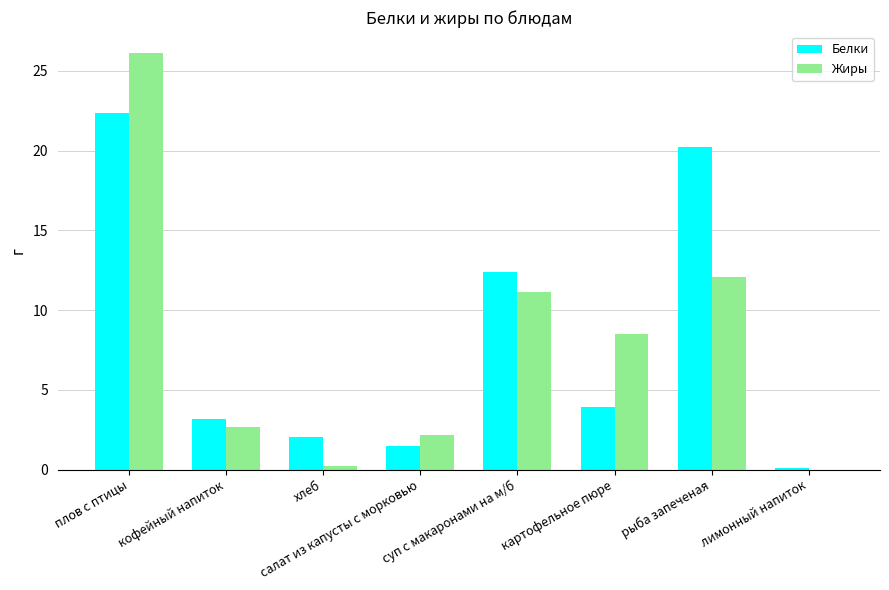

What is the highest value of the Белки series?

22.4